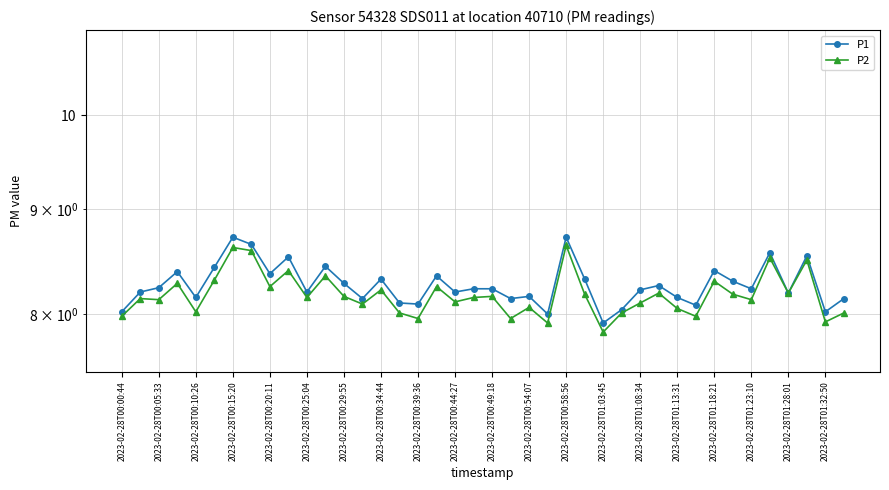

What is the value of the P2 point at the 16th from the left?

8.0